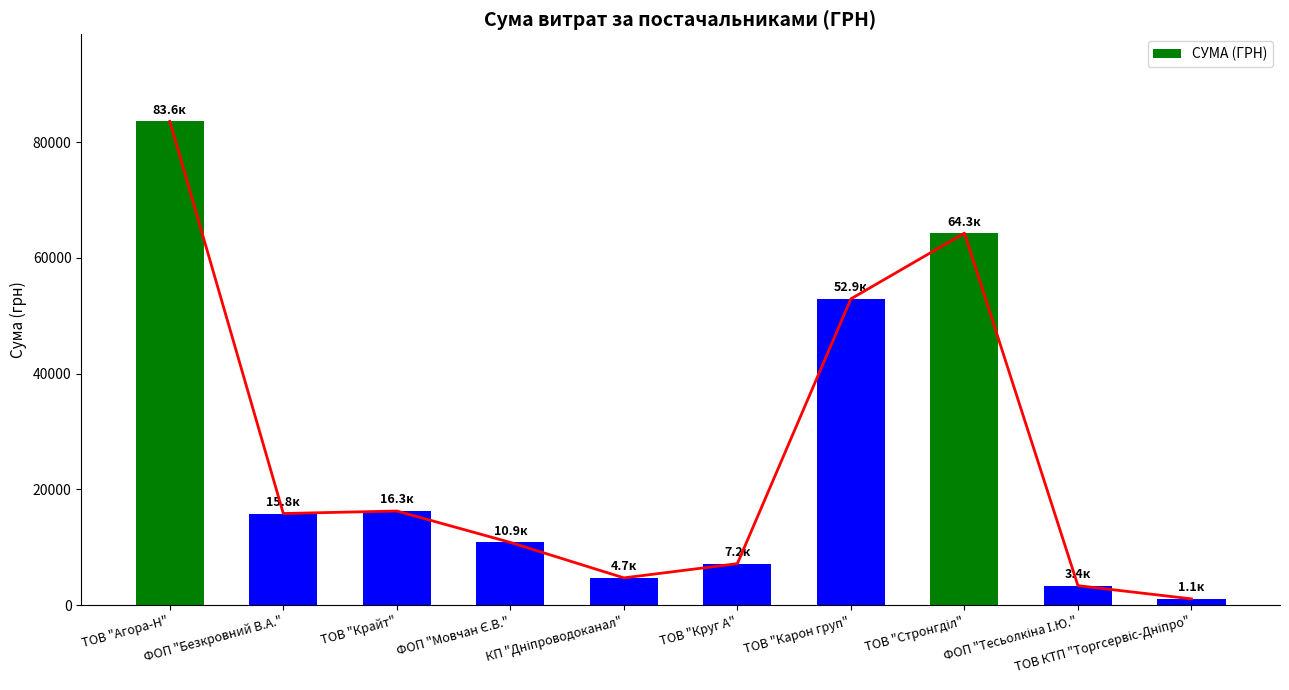

What is the average value?

26021.7